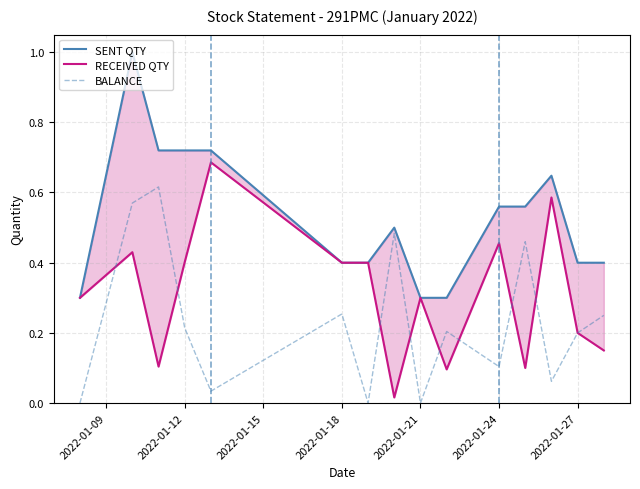

At how many categories does at least one series exceed 0?

15